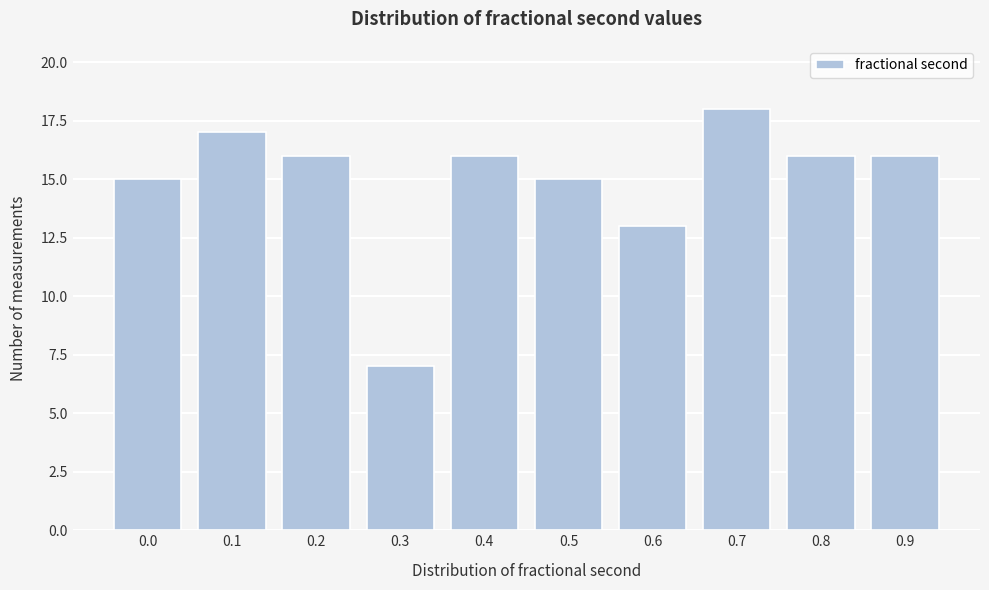

Reading left to right, what are all the values shown in this chart?

15	17	16	7	16	15	13	18	16	16